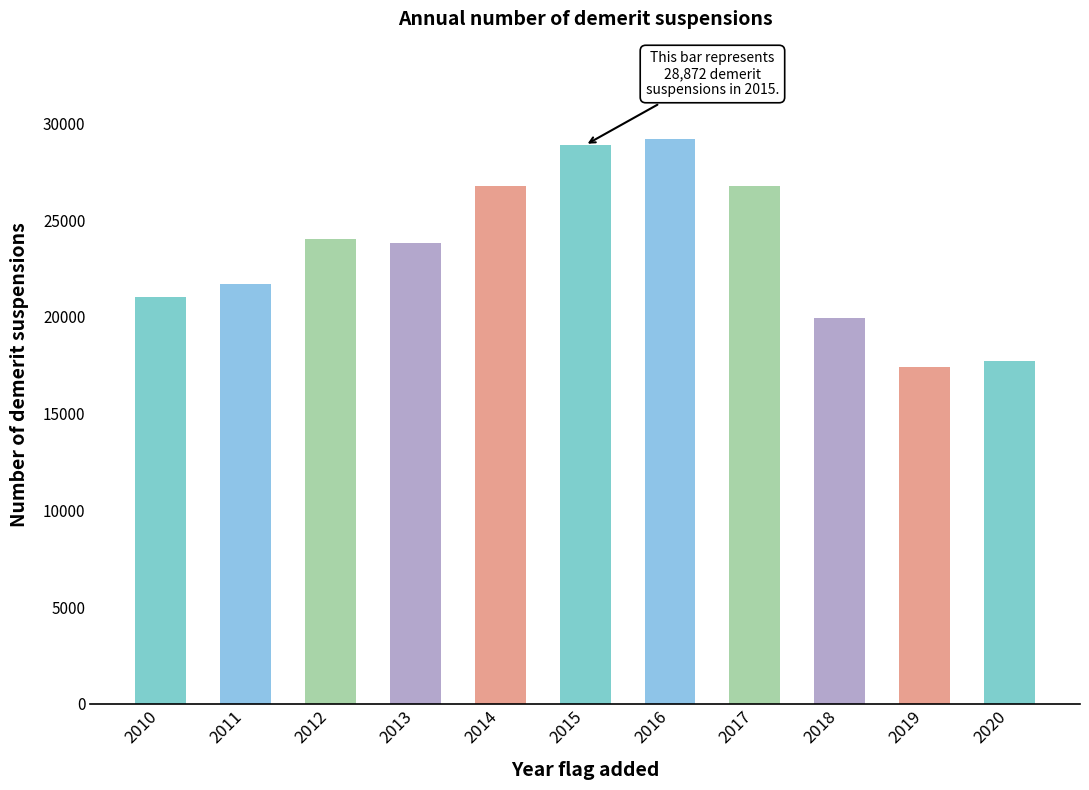

Which category has the lowest value across all series?

2019